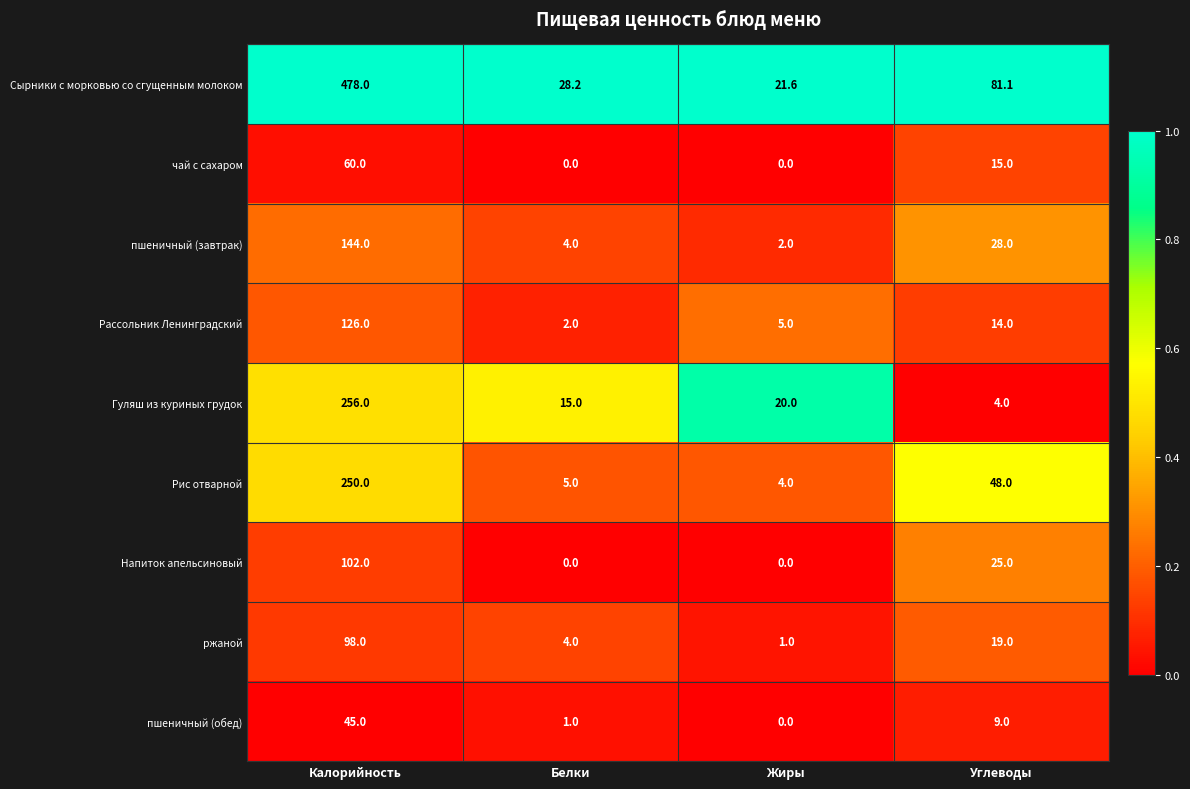

Which category has the highest value across all series?

Калорийность